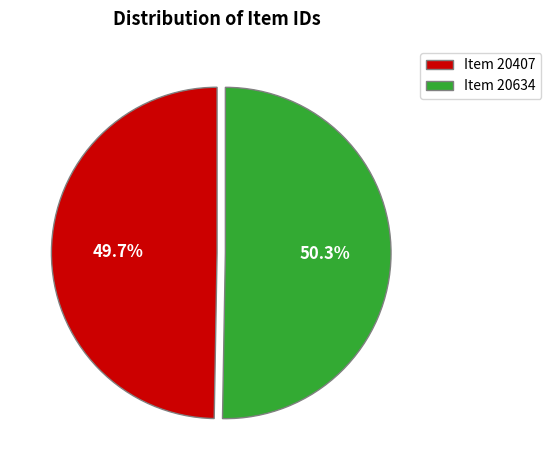

What portion of the pie excludes Item 20407?

50.3%